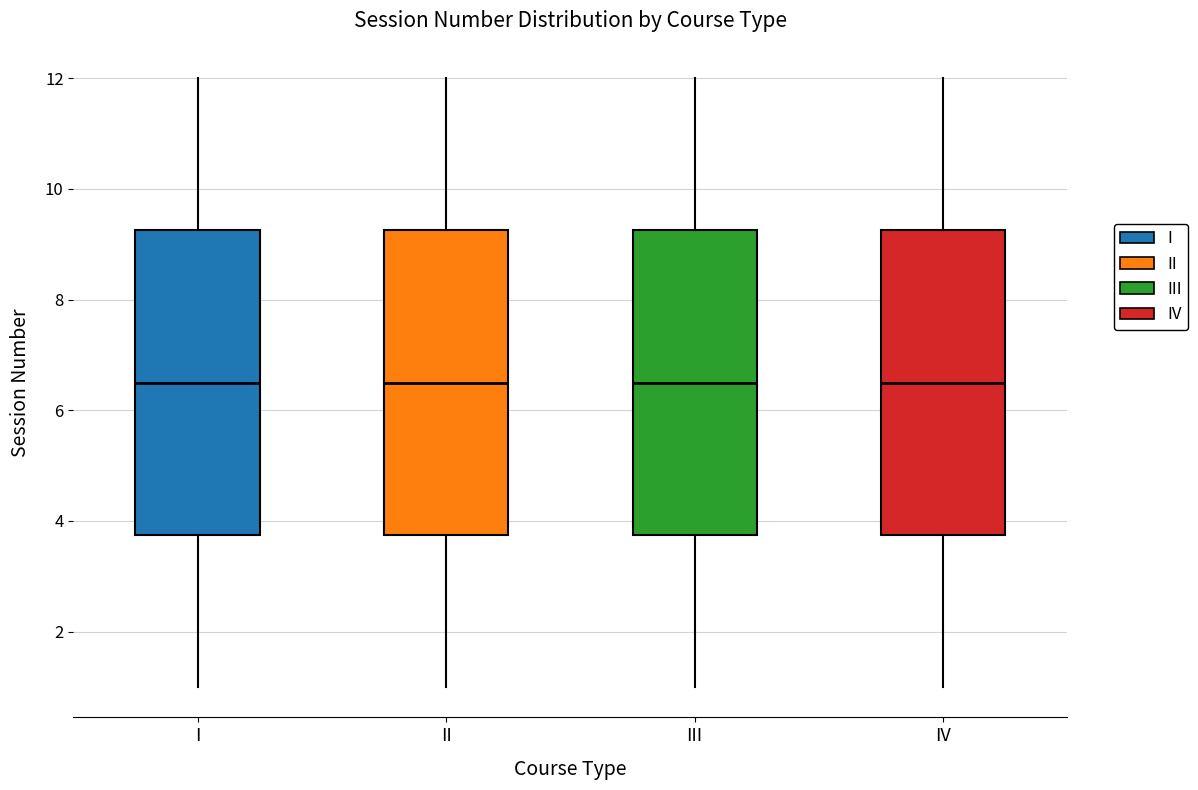

Reading left to right, transcribe this box plot: for each box, give where its median line is, the range the box spans, and where its two whiskers end, as read against the y-axis. The values are not printed on the chart, so give them approximately, as read against the axis.

I: median 6.6, box 3.8 to 9.2, whiskers 1.0 to 12.0
II: median 6.6, box 3.8 to 9.2, whiskers 1.0 to 12.0
III: median 6.6, box 3.8 to 9.2, whiskers 1.0 to 12.0
IV: median 6.6, box 3.8 to 9.2, whiskers 1.0 to 12.0